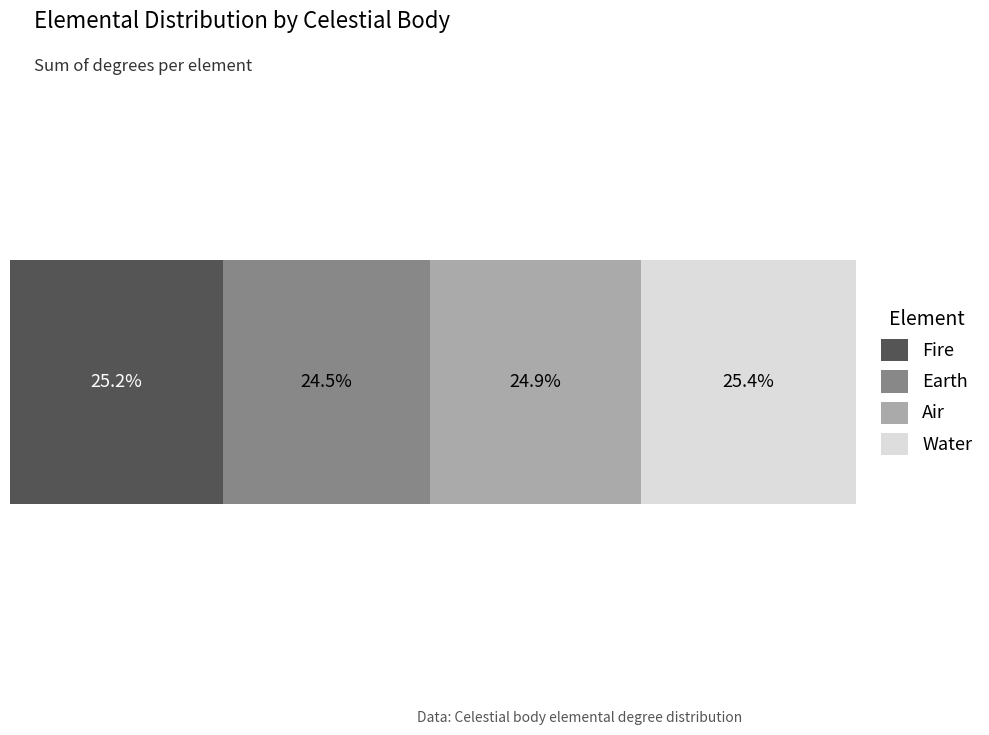

Rank the series by their maximum value, from lowest to highest.

Earth, Air, Fire, Water